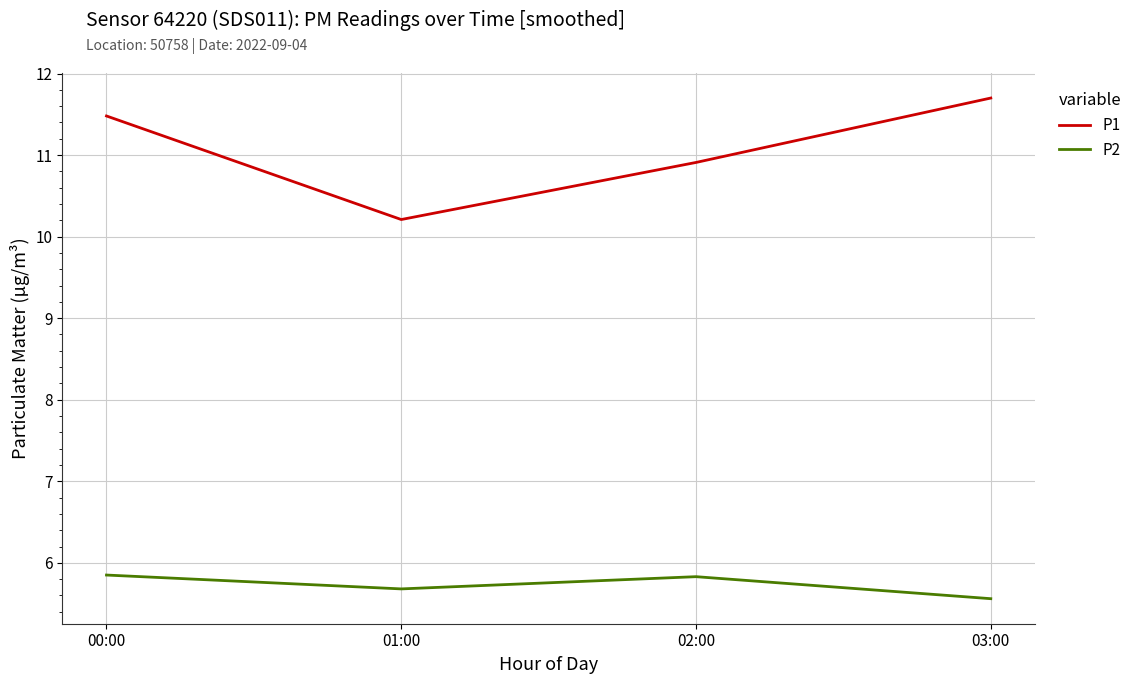

Which series changed the most between 00:00 and 01:00?

P1